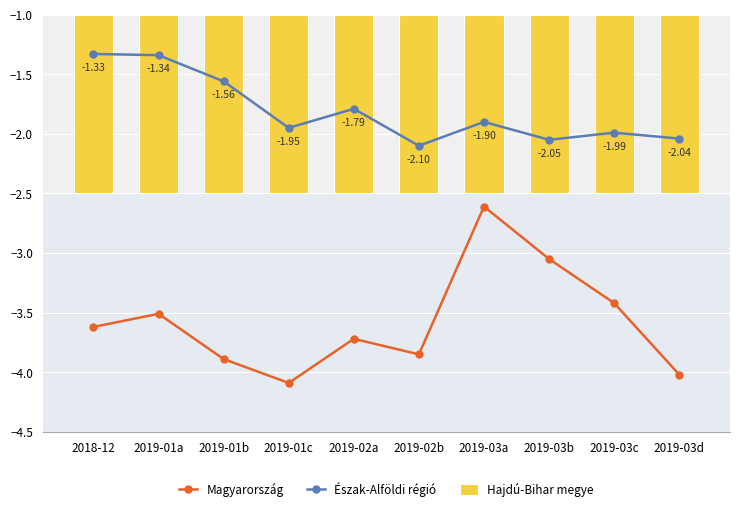

At which category is the sum across all series the highest?

2019-03a